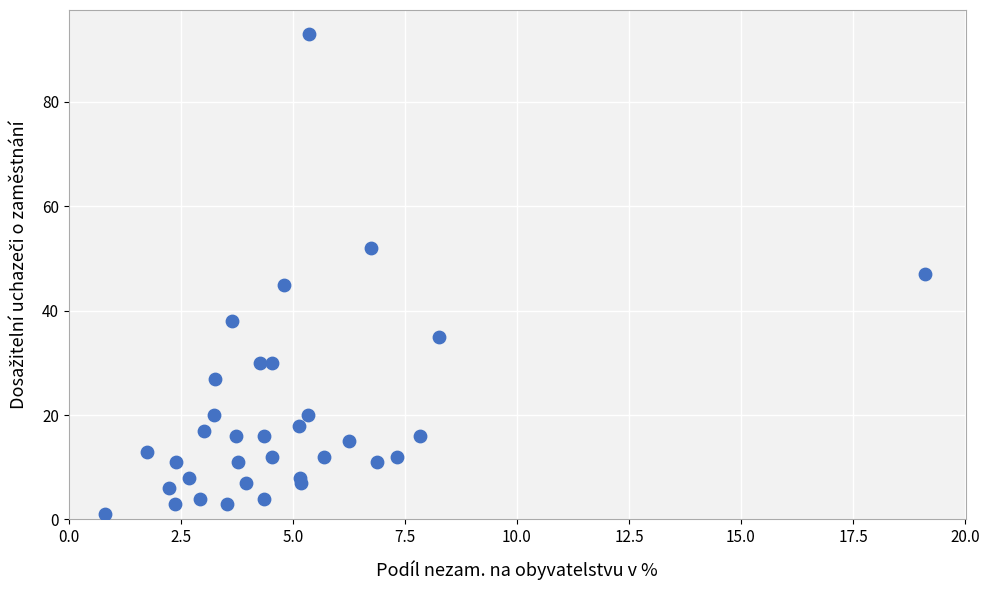

What is the range of Y values (max minus min)?

92